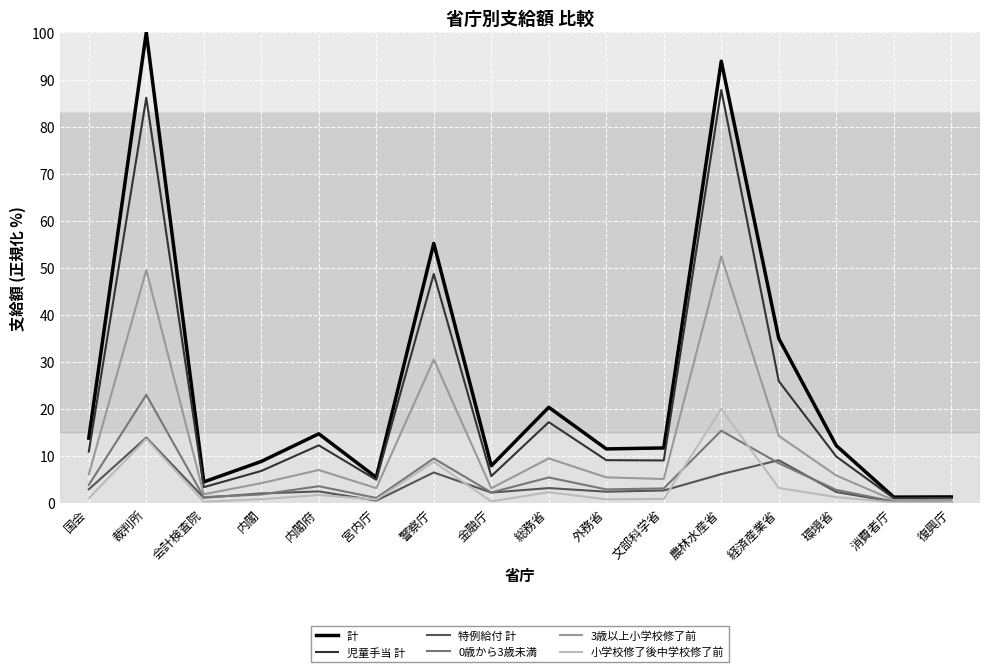

The value of 計 at 内閣 is 5.7. True or false?

False